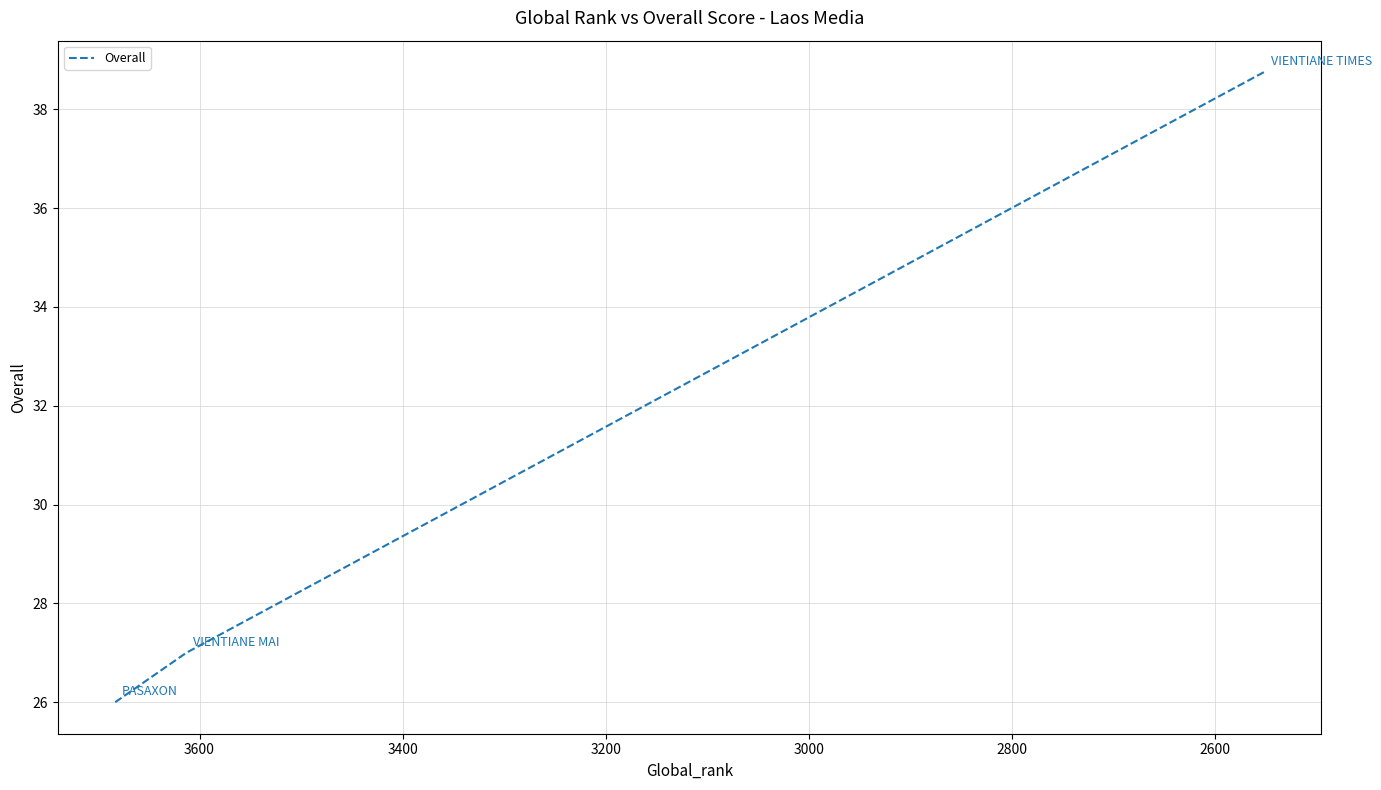

Does the chart have visible grid lines?

Yes